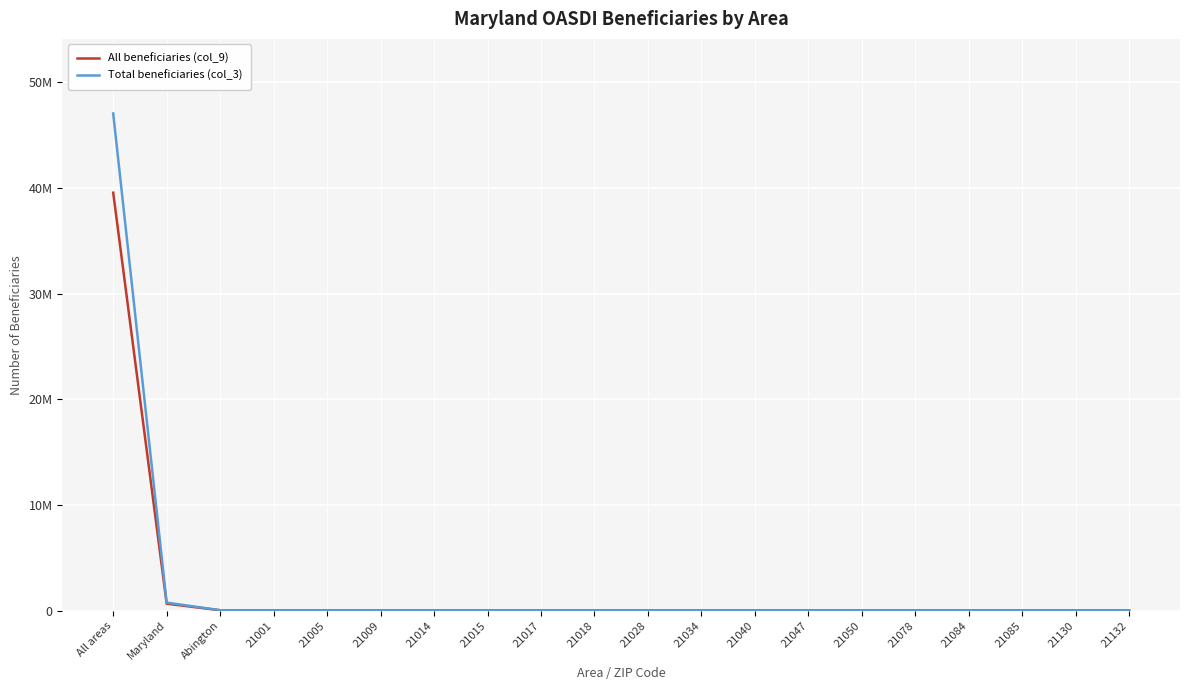

Reading left to right, list all the values displayed in this chart.

All beneficiaries (col_9): 39541474	647977	26406	2447	24	2039	4538	2920	401	13	470	526	2049	1889	2249	2021	982	2363	63	312
Total beneficiaries (col_3): 47038391	751350	30795	3310	45	2300	5065	3255	465	15	555	655	2595	1985	2465	2620	1060	2640	85	370